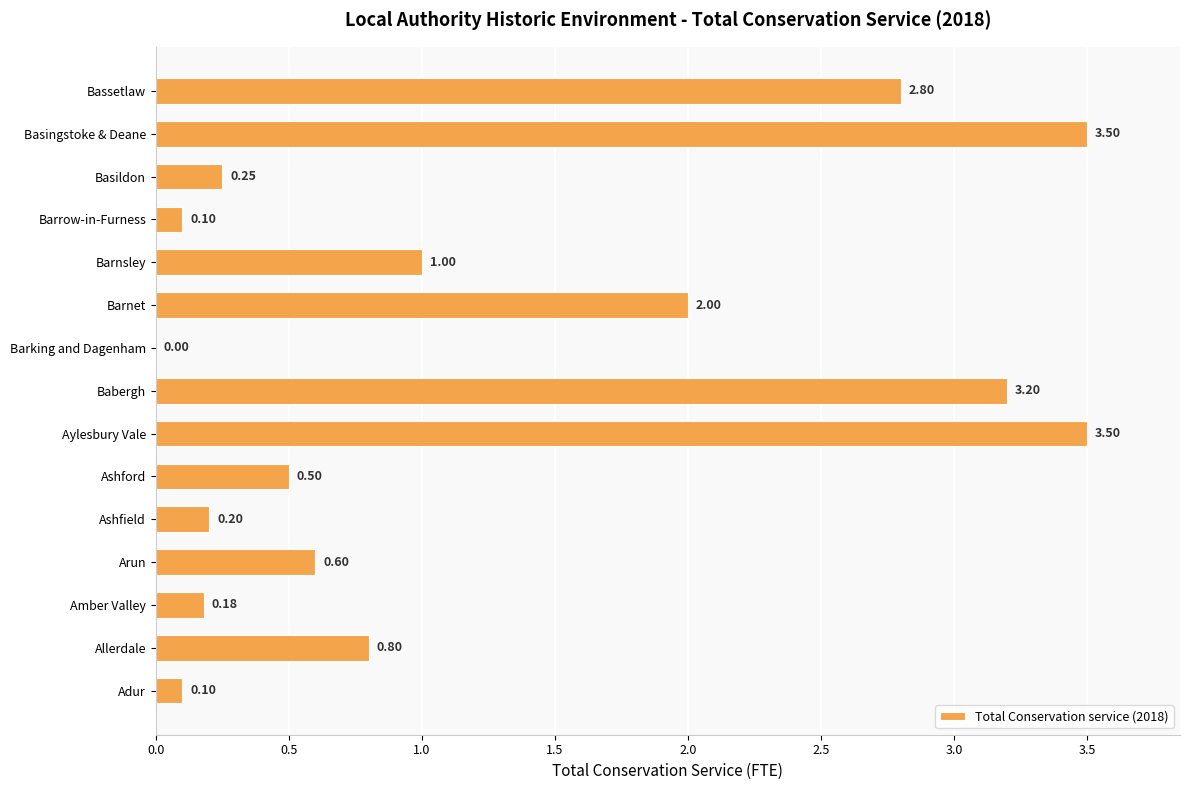

At which label is the value closest to 1?

Barnsley